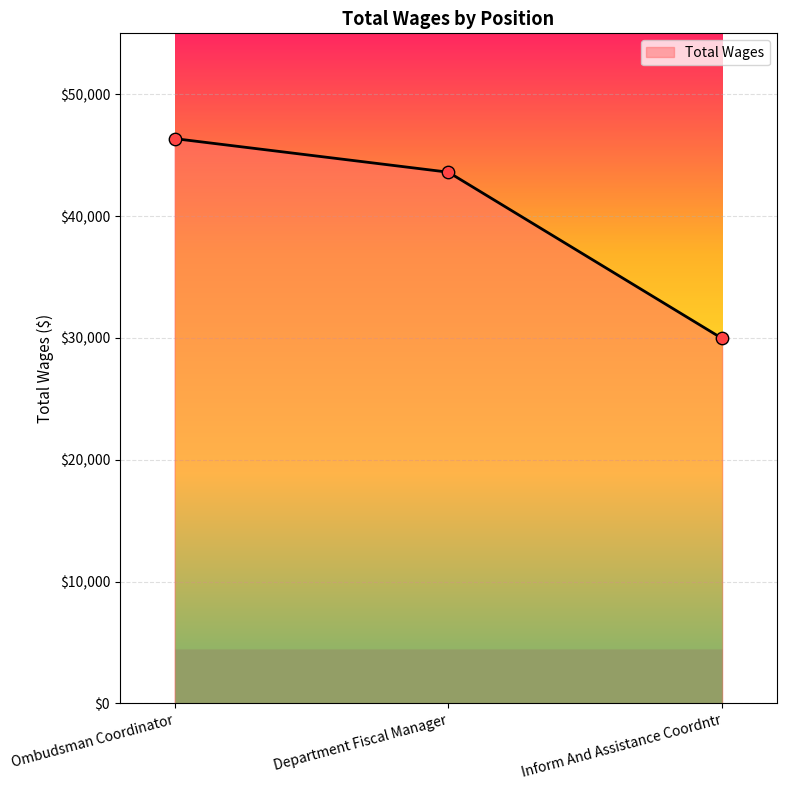

Approximately how many times larger is the value at Ombudsman Coordinator compared to Inform And Assistance Coordntr?

1.5